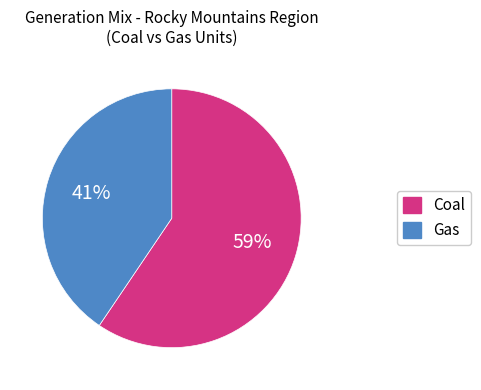

Which slice is the smallest?

Gas